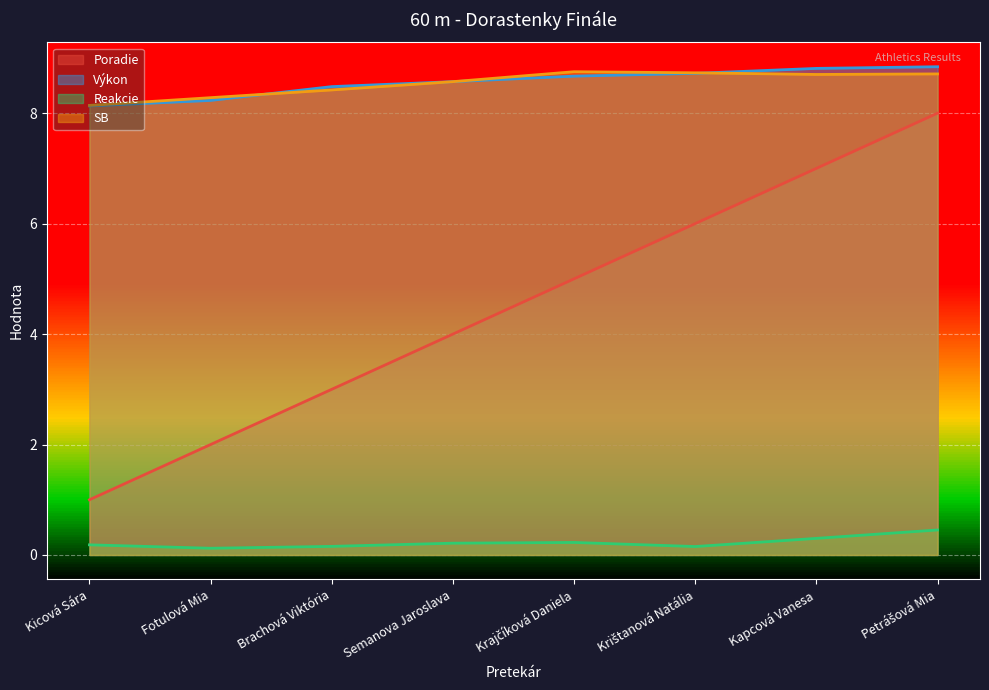

After their last crossing, which series has the higher values: SB or Výkon?

Výkon